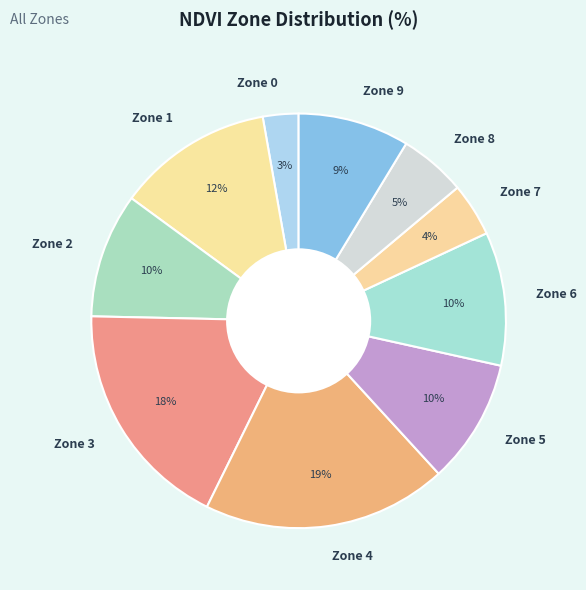

Is the sum of Zone 9 and Zone 3 greater than half?

No